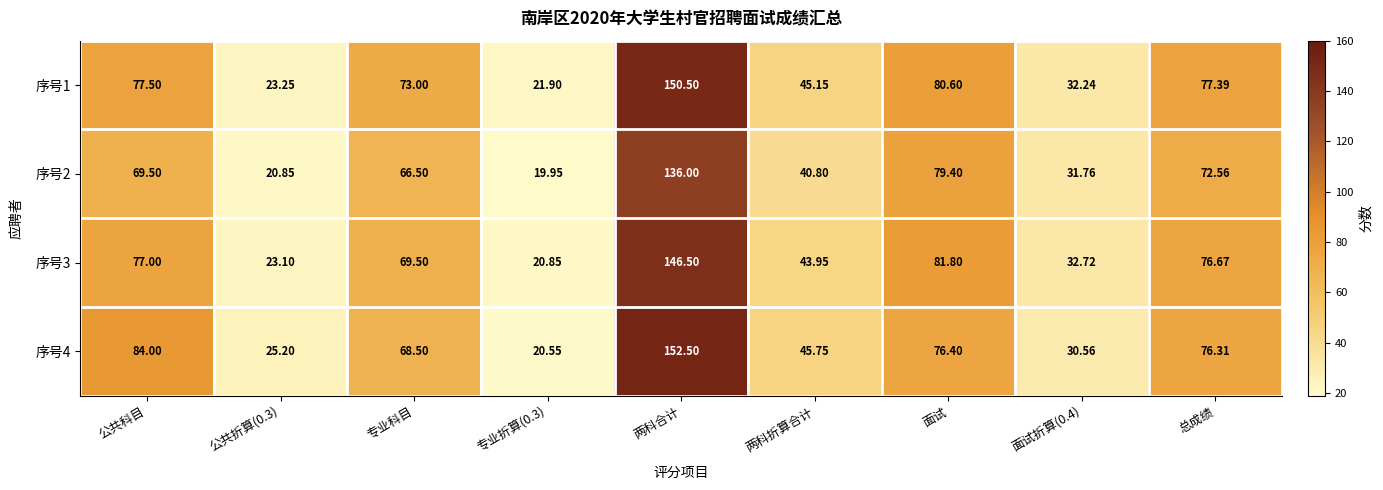

At which category is the sum across all series the highest?

两科合计